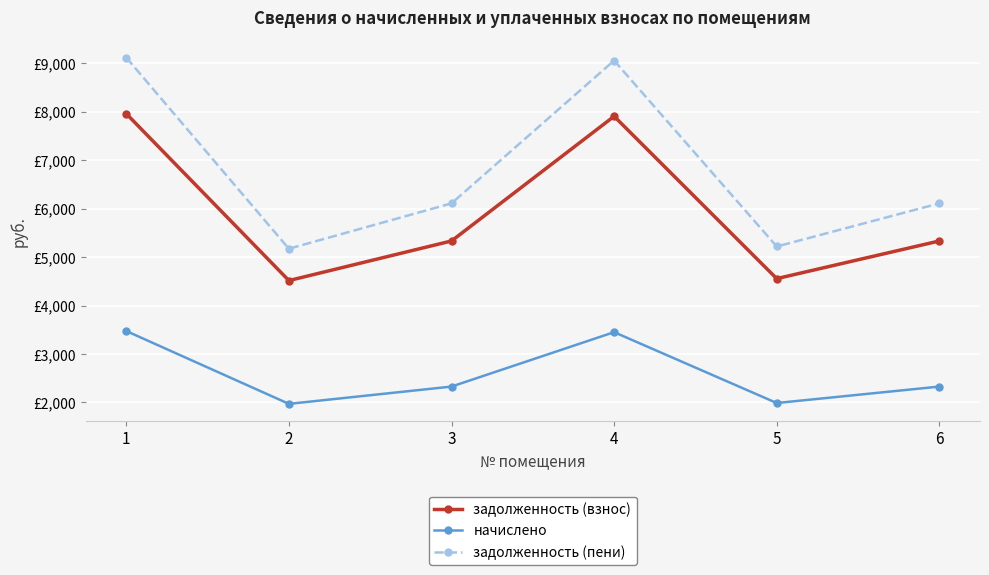

Where does the задолженность (пени) series first go above 6109?

1